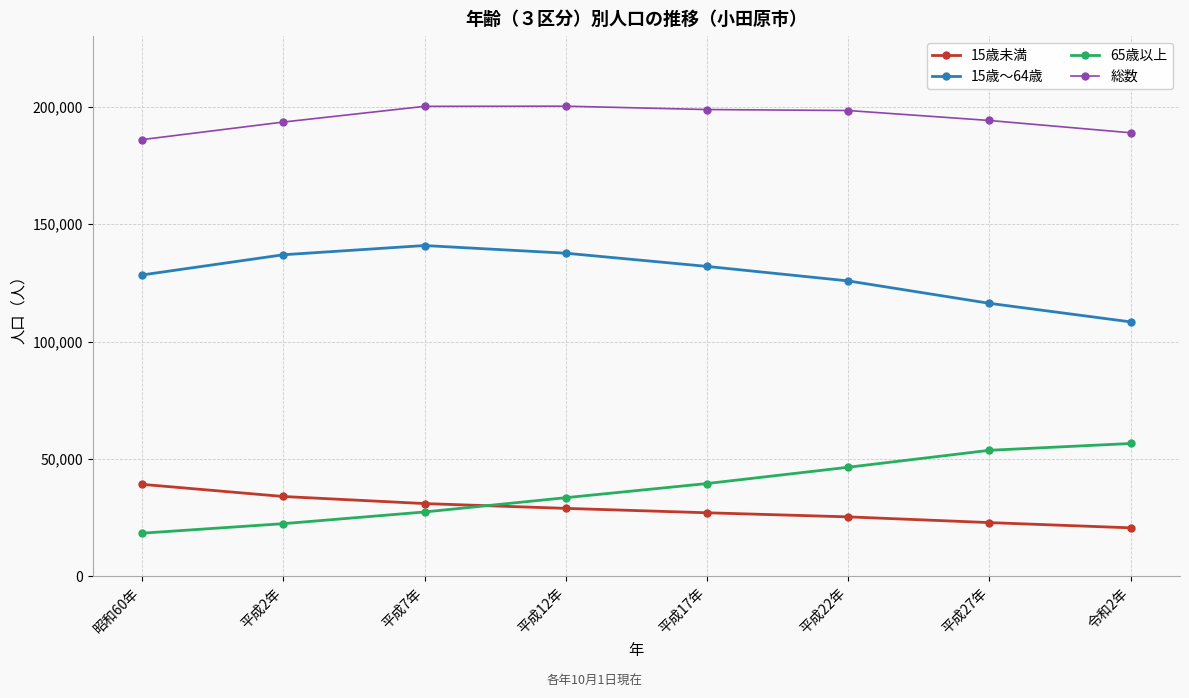

Count the number of data series in this chart.

4